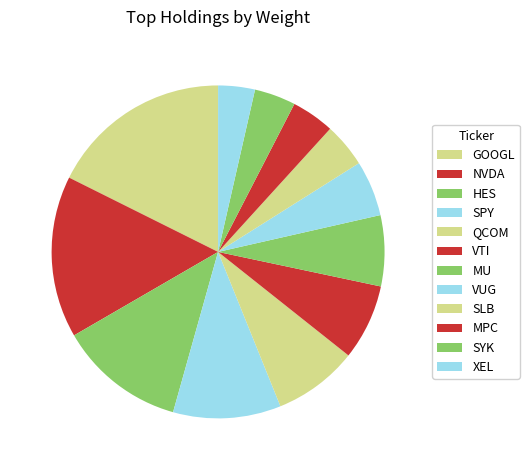

Is there any slice that represents more than half of the pie?

No